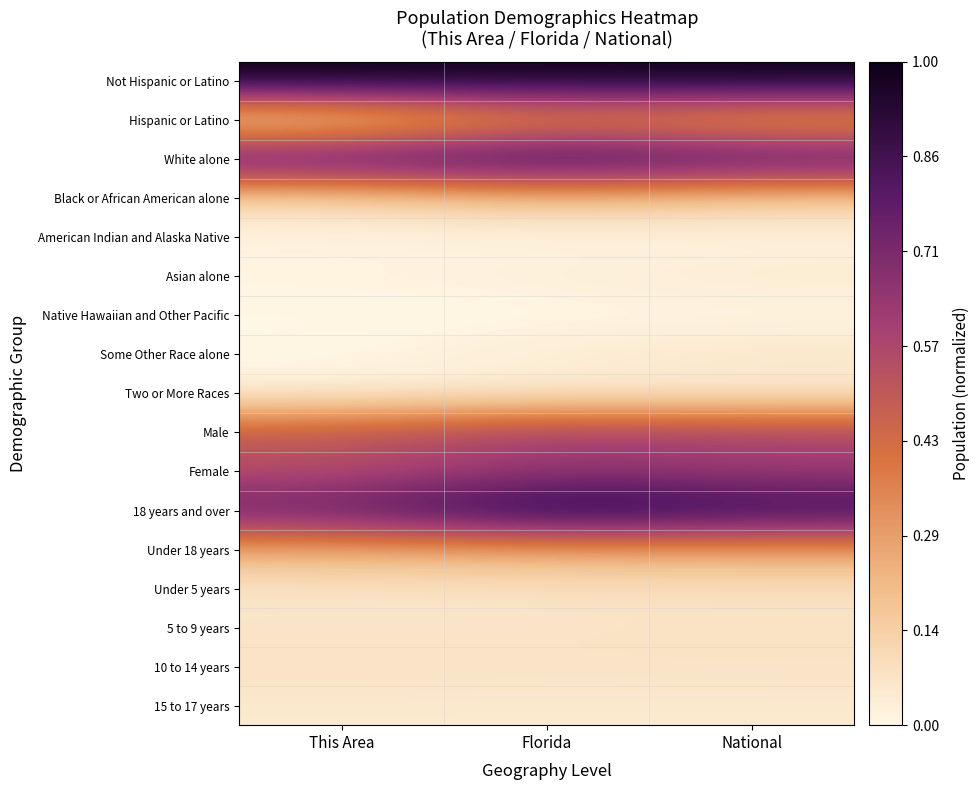

At how many categories does at least one series exceed 0?

3